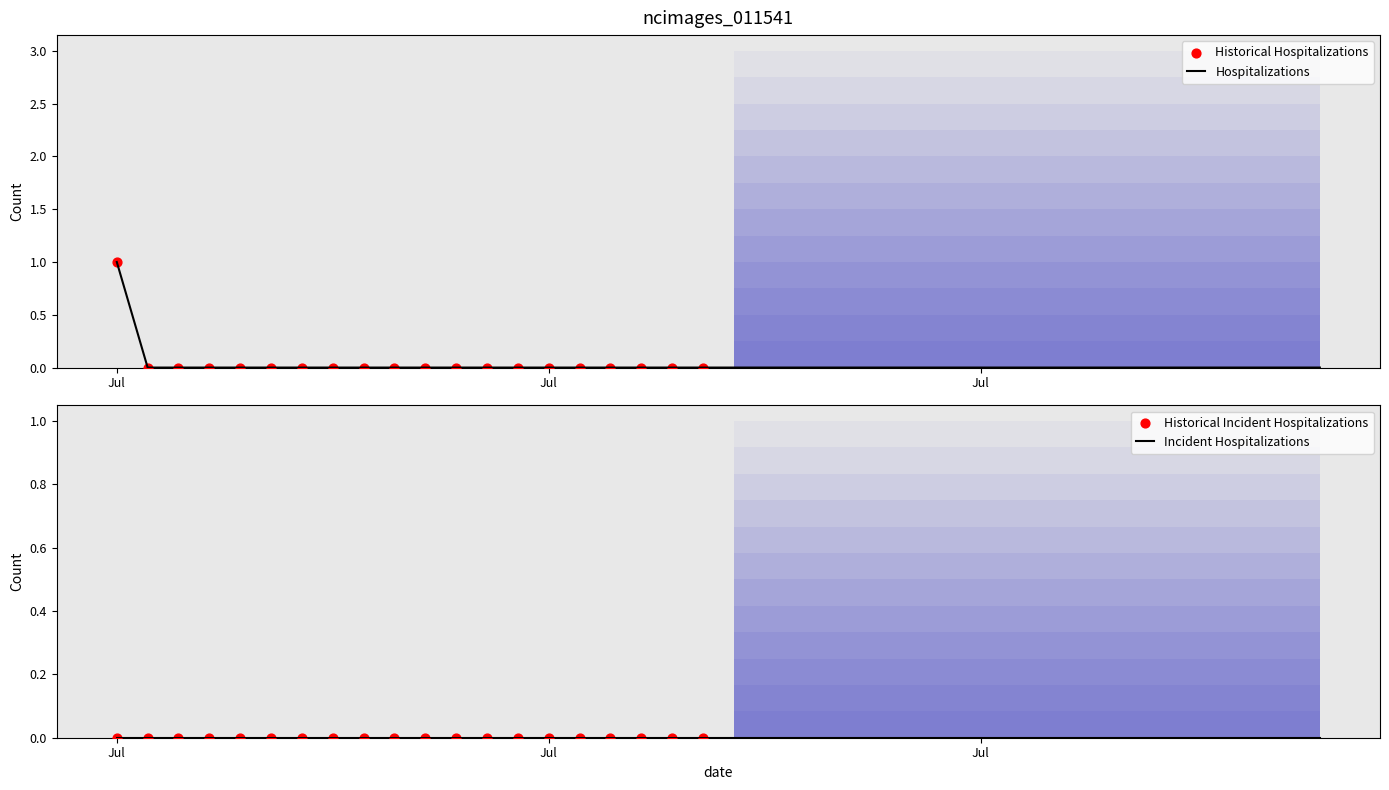

Which has a higher value, 2019-07-19 or 2019-07-28?

2019-07-19